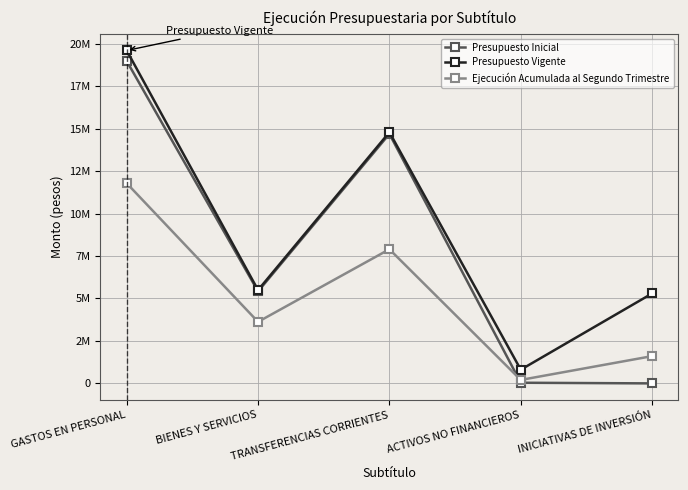

What is the total value across all series at TRANSFERENCIAS CORRIENTES?

37378064